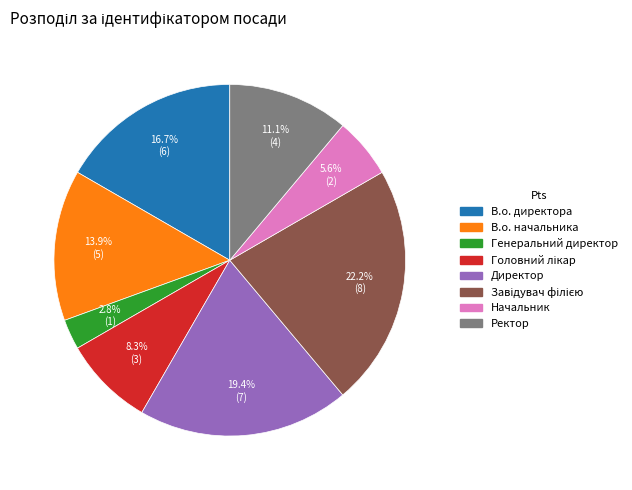

Does В.о. начальника account for over 50% of the chart?

No